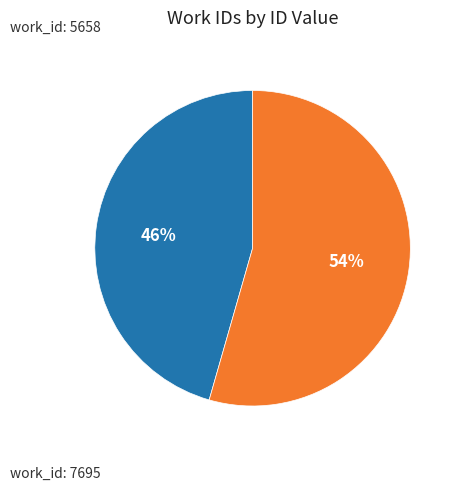

Does any single category account for the majority?

Yes